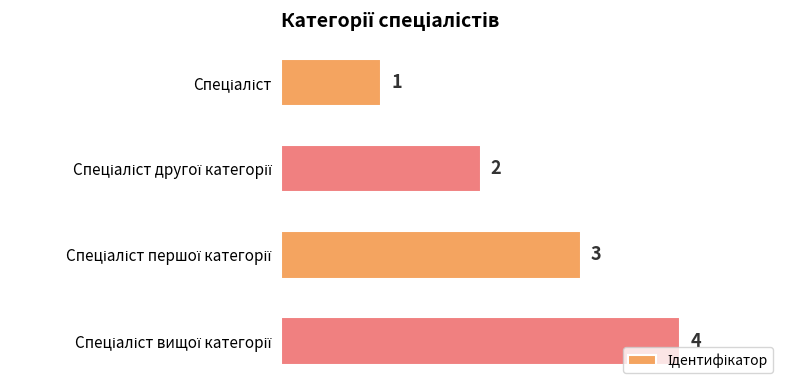

What is the value of the 4th bar from the top?

4